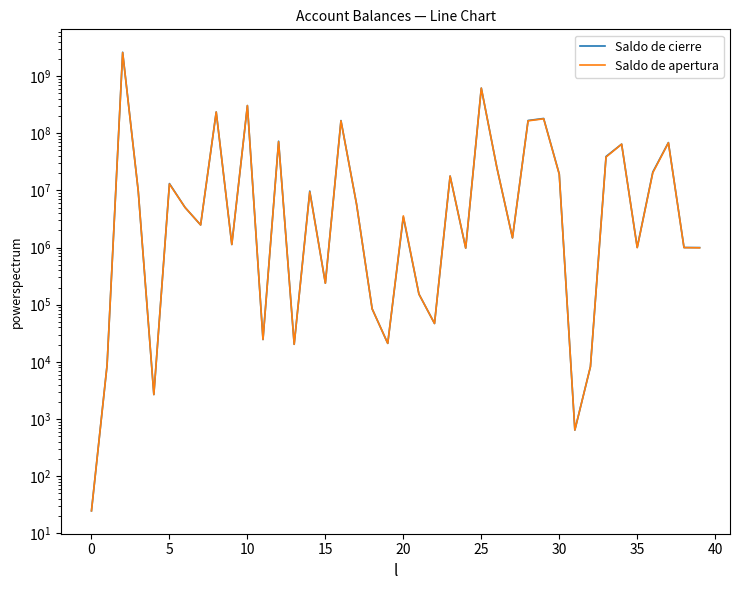

Which series has the largest total across all categories?

Saldo de cierre